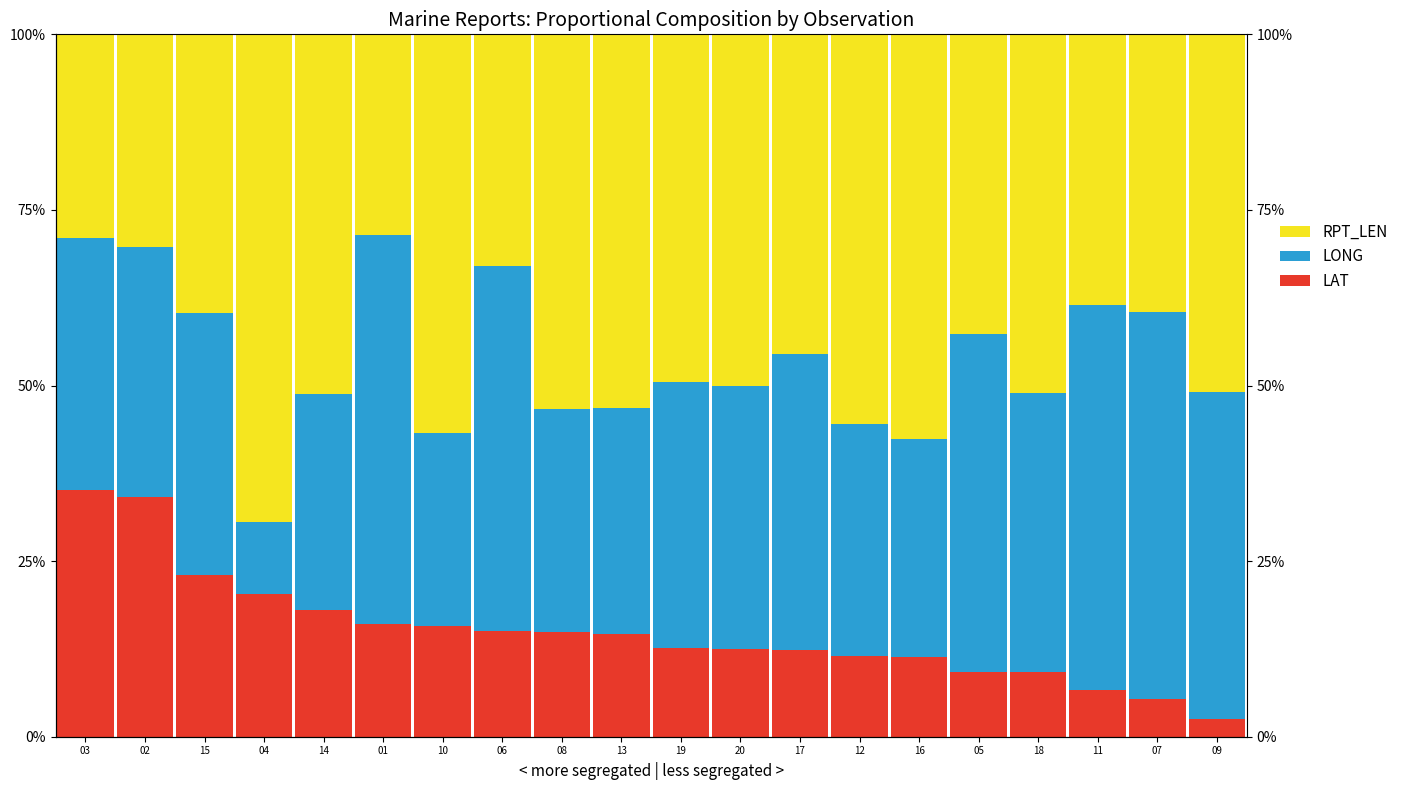

Are the bars horizontal?

No